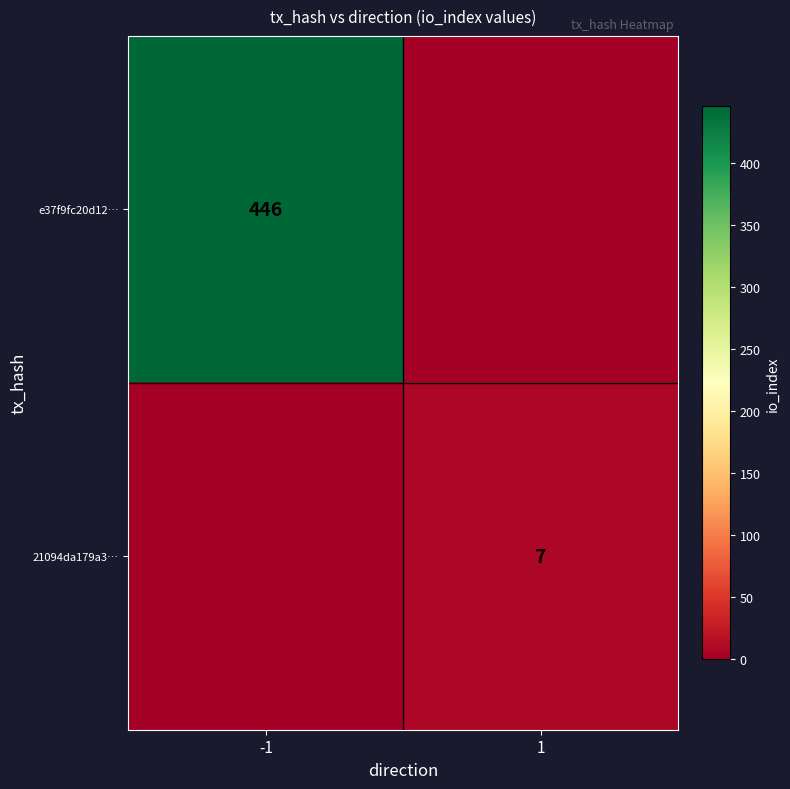

The value of 21094da179a3… at 1 is 7. True or false?

True